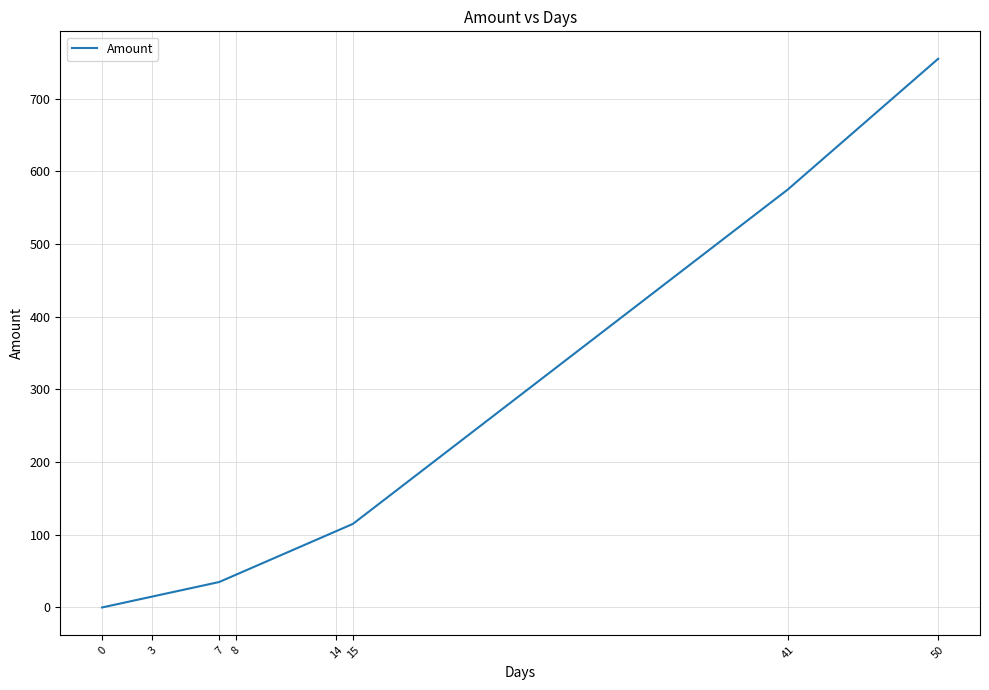

True or false: the data has more than 2 interior local peaks.

False